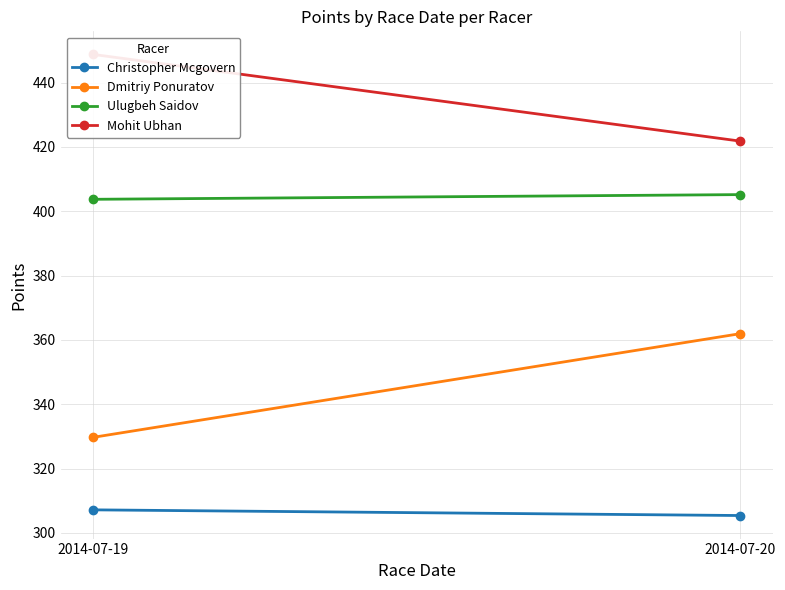

At which label does Dmitriy Ponuratov first exceed 361?

2014-07-20